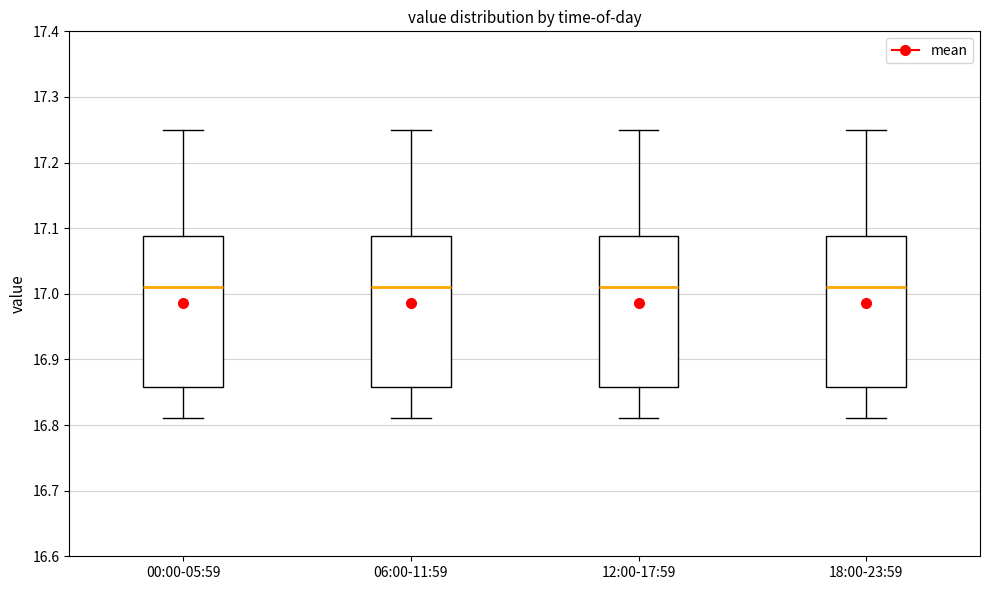

Reading left to right, read every box against the y-axis: the position of its median line, the range the box covers, and the ends of its whiskers. The values are not printed on the chart, so give them approximately, as read against the axis.

00:00-05:59: median 17.01, box 16.86 to 17.09, whiskers 16.81 to 17.25
06:00-11:59: median 17.01, box 16.86 to 17.09, whiskers 16.81 to 17.25
12:00-17:59: median 17.01, box 16.86 to 17.09, whiskers 16.81 to 17.25
18:00-23:59: median 17.01, box 16.86 to 17.09, whiskers 16.81 to 17.25